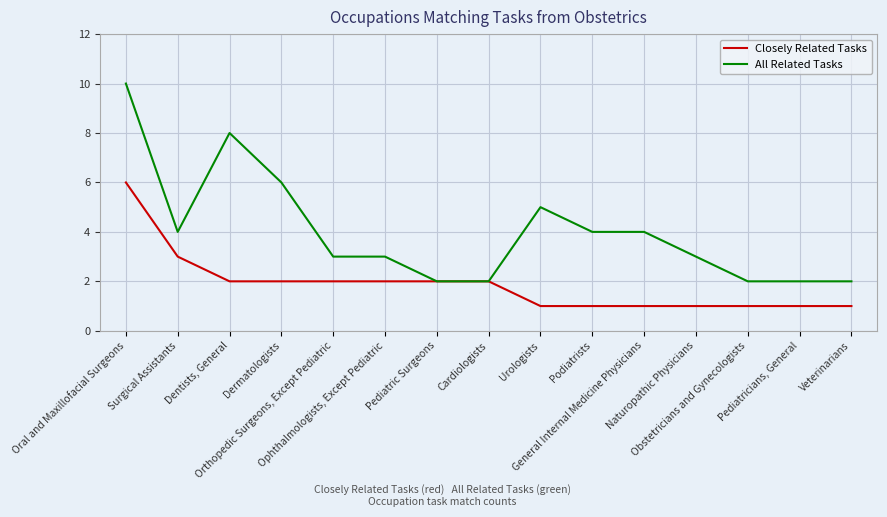

How many lines are shown in the chart?

2